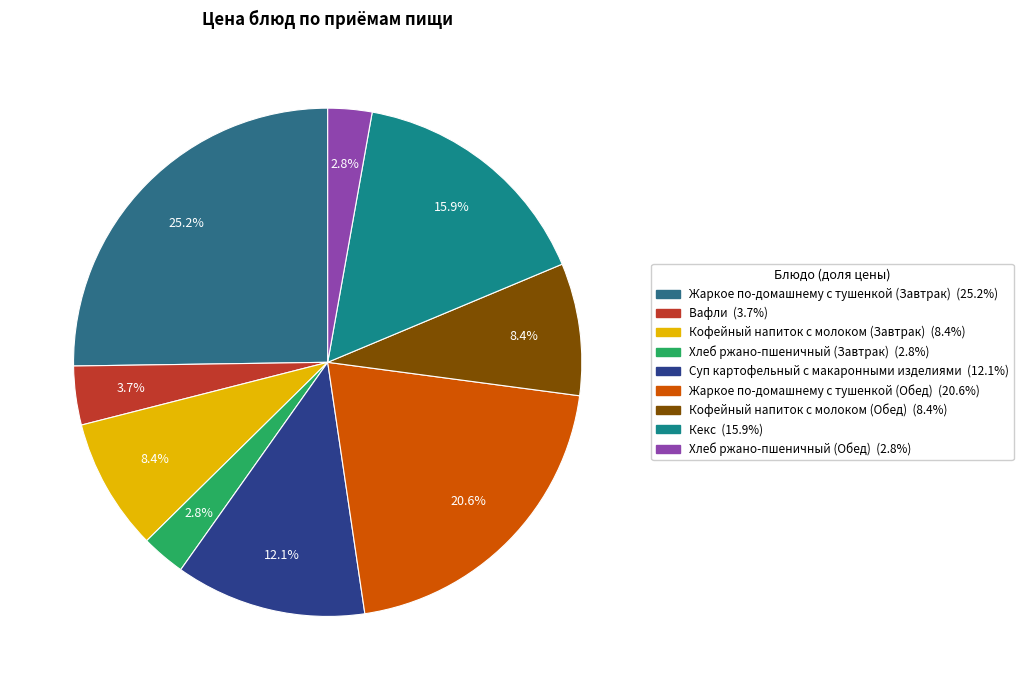

Rank the categories by value from lowest to highest.

Хлеб ржано-пшеничный (Завтрак), Хлеб ржано-пшеничный (Обед), Вафли, Кофейный напиток с молоком (Завтрак), Кофейный напиток с молоком (Обед), Суп картофельный с макаронными изделиями, Кекс, Жаркое по-домашнему с тушенкой (Обед), Жаркое по-домашнему с тушенкой (Завтрак)